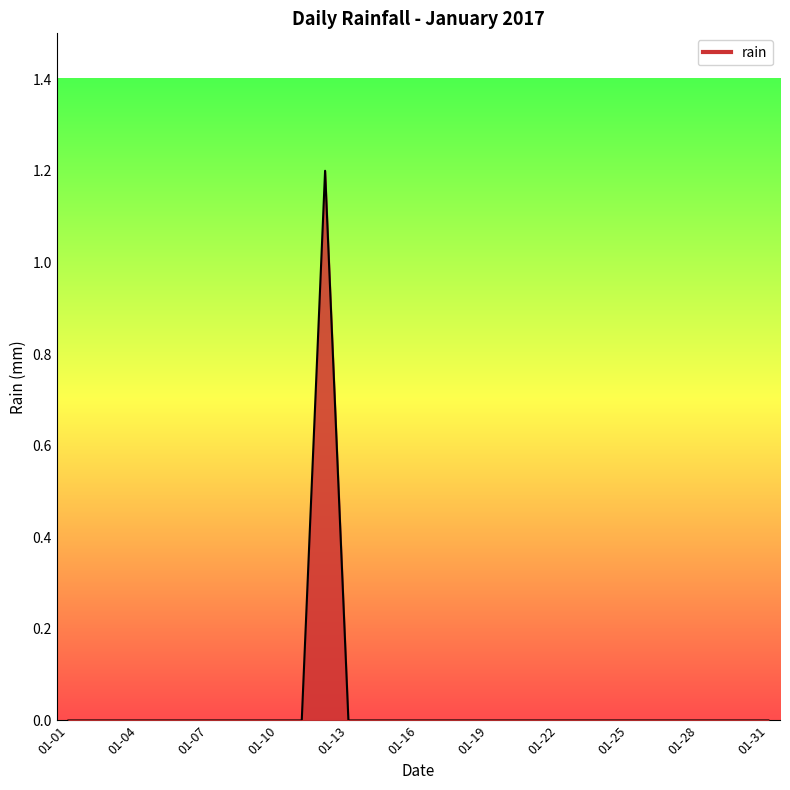

What is the difference between the maximum and minimum values?

1.2